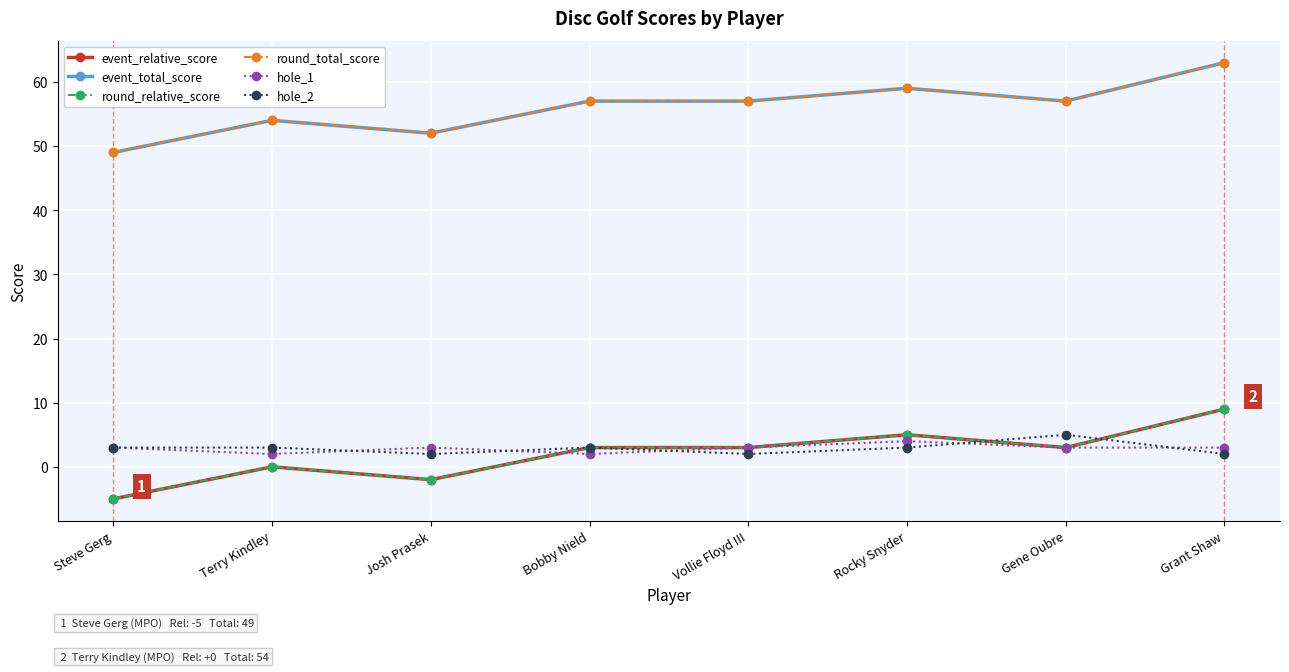

Between Josh Prasek and Bobby Nield, which series saw the biggest shift?

event_relative_score